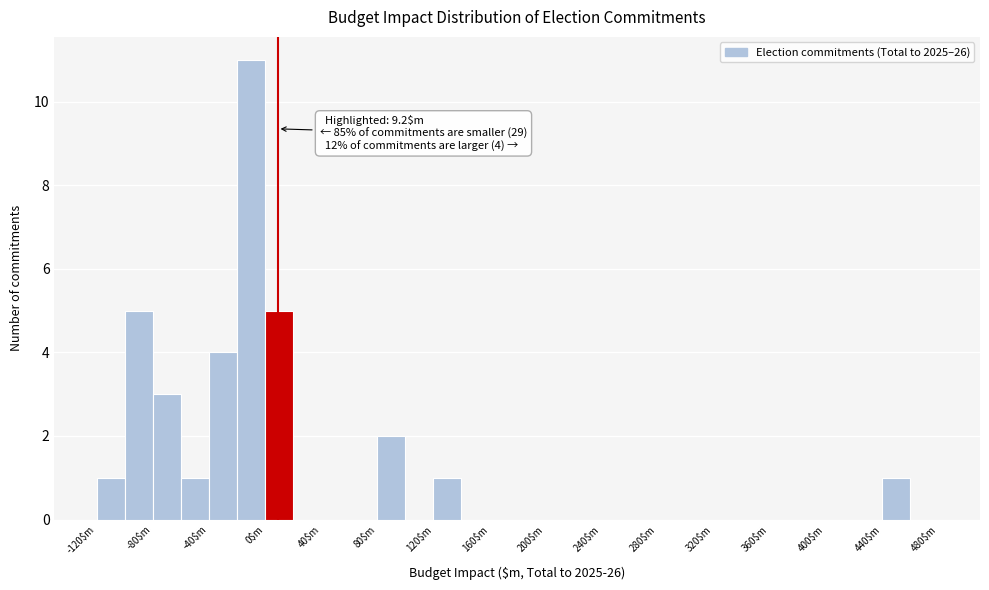

Which range on the x-axis has the tallest bar?

-20 to 0